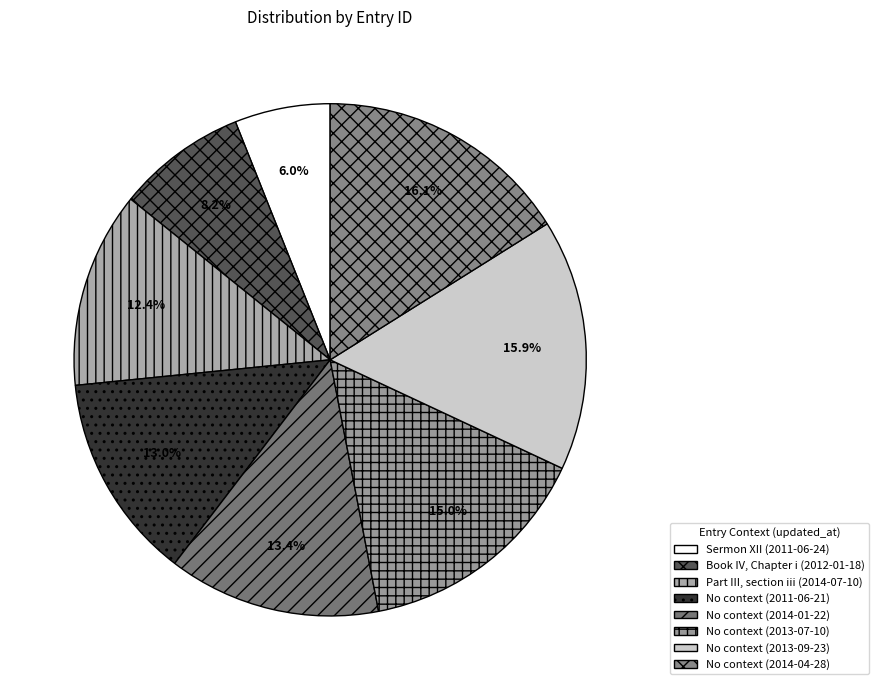

Does any single category account for the majority?

No